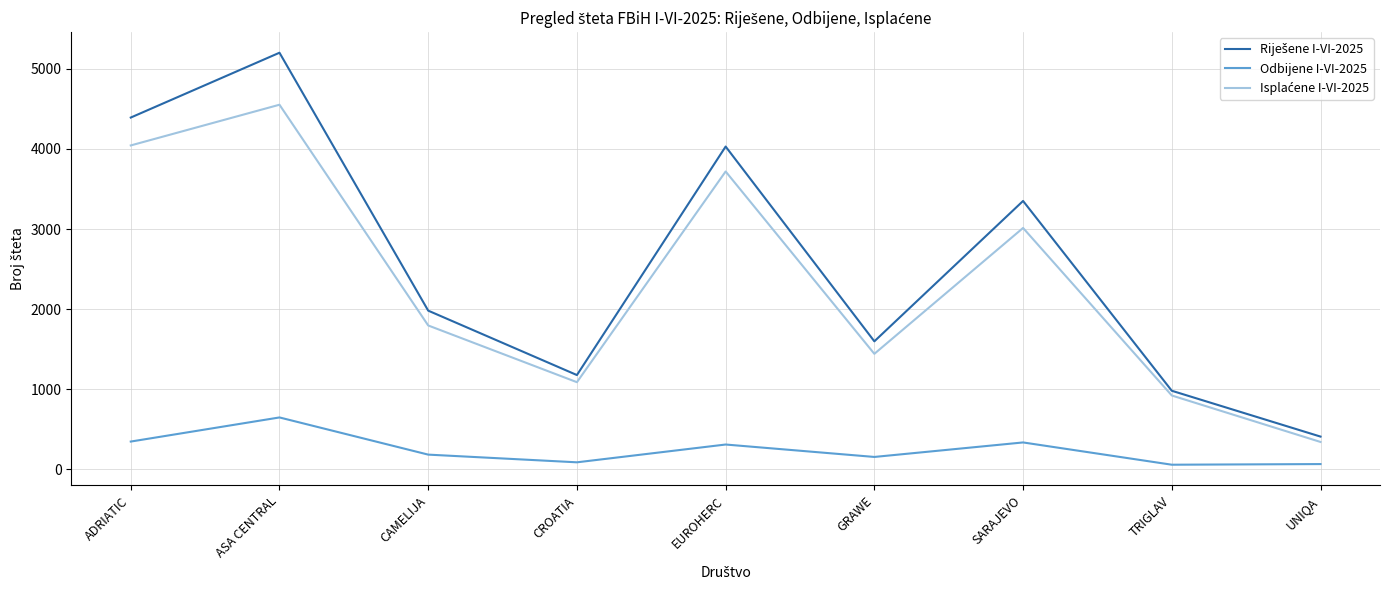

What is the spread (max minus min) of values at EUROHERC?

3719